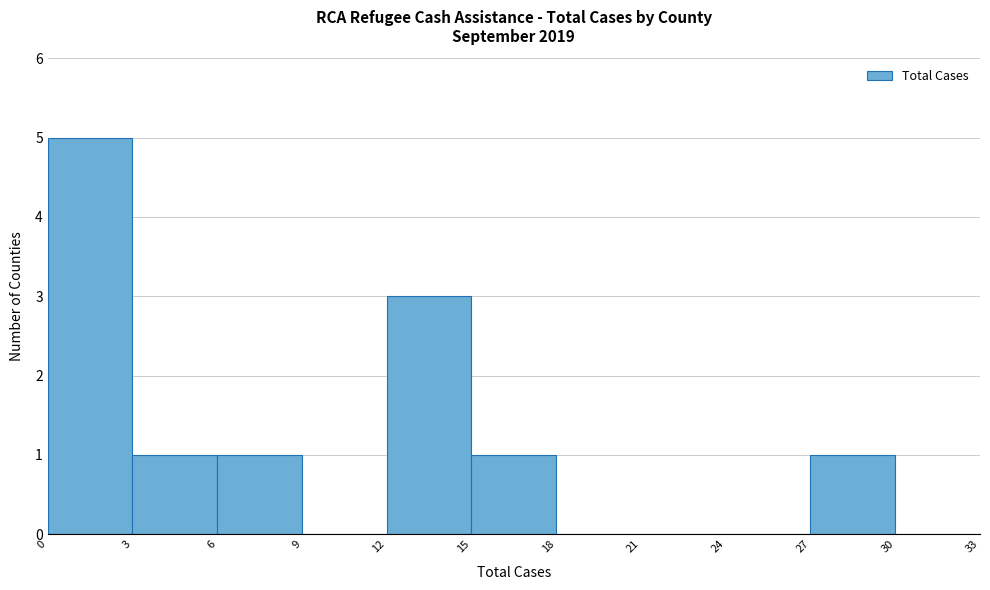

Reading left to right, list every bar in this chart as the range it spans on the x-axis followed by its height. The values are not printed on the chart, so give them approximately, as read against the axis.

0 to 3: 5
3 to 6: 1
6 to 9: 1
9 to 12: 0
12 to 15: 3
15 to 18: 1
18 to 21: 0
21 to 24: 0
24 to 27: 0
27 to 30: 1
30 to 33: 0